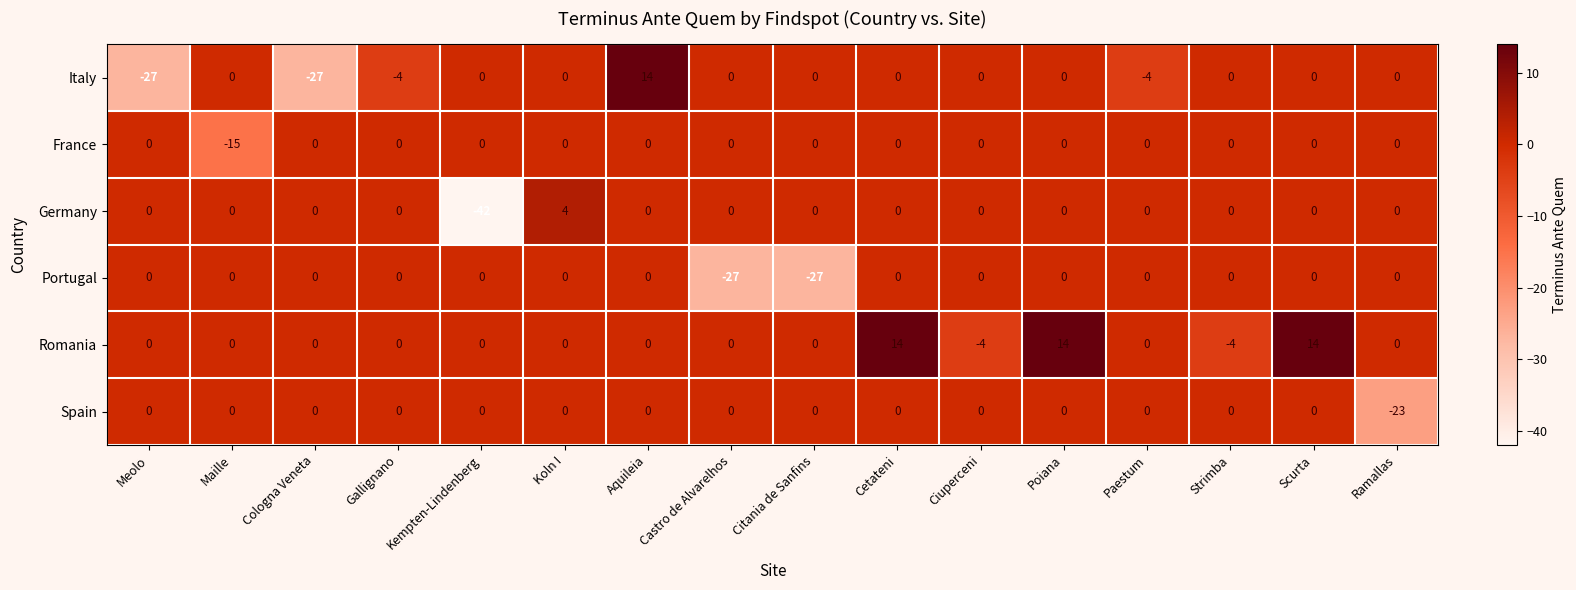

Which series has the largest total across all categories?

Romania